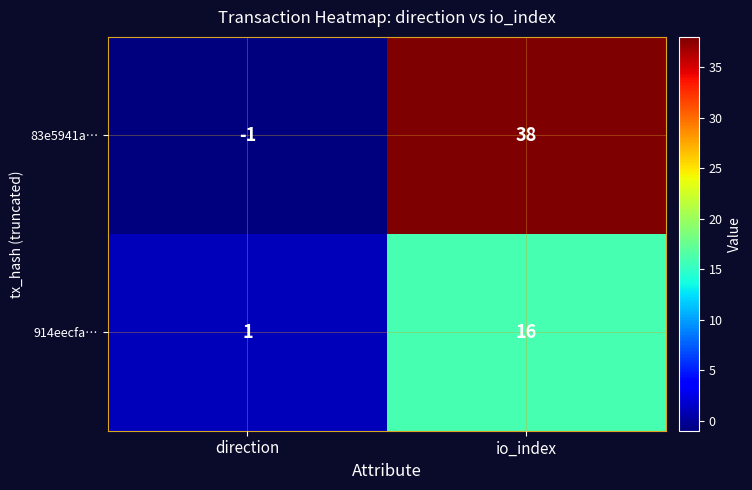

What is the maximum value shown in the chart?

38